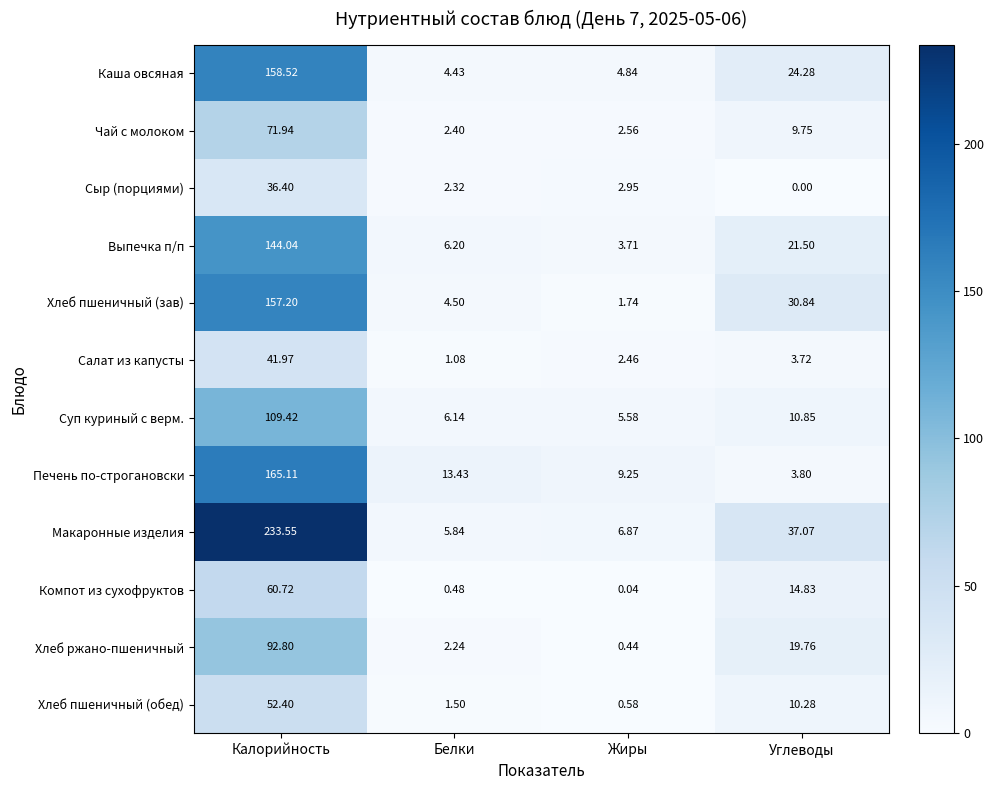

At which category is the sum across all series the highest?

Калорийность